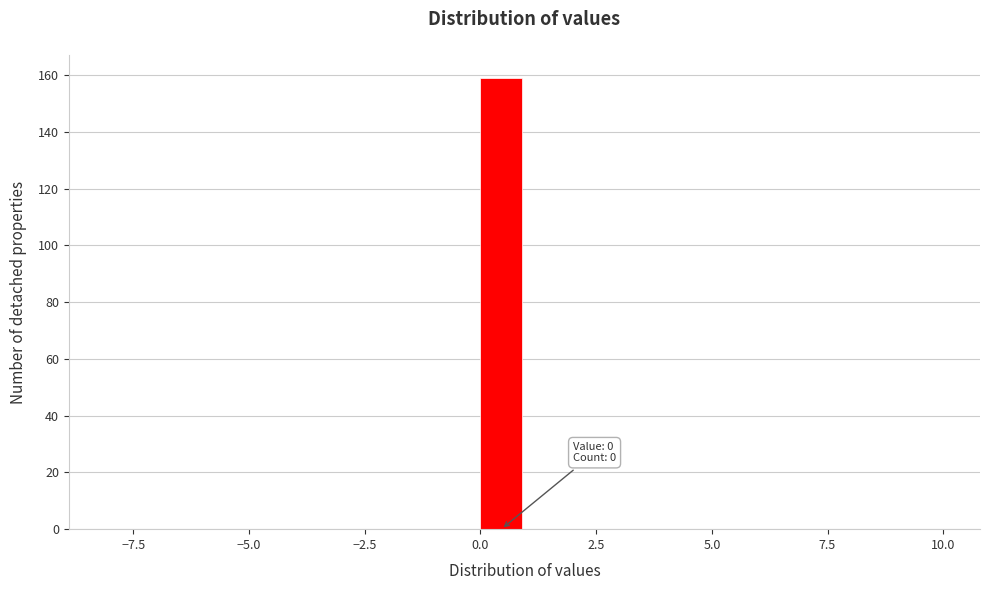

Read against the x-axis, roughly where is the centre of the tallest bar?

0.5